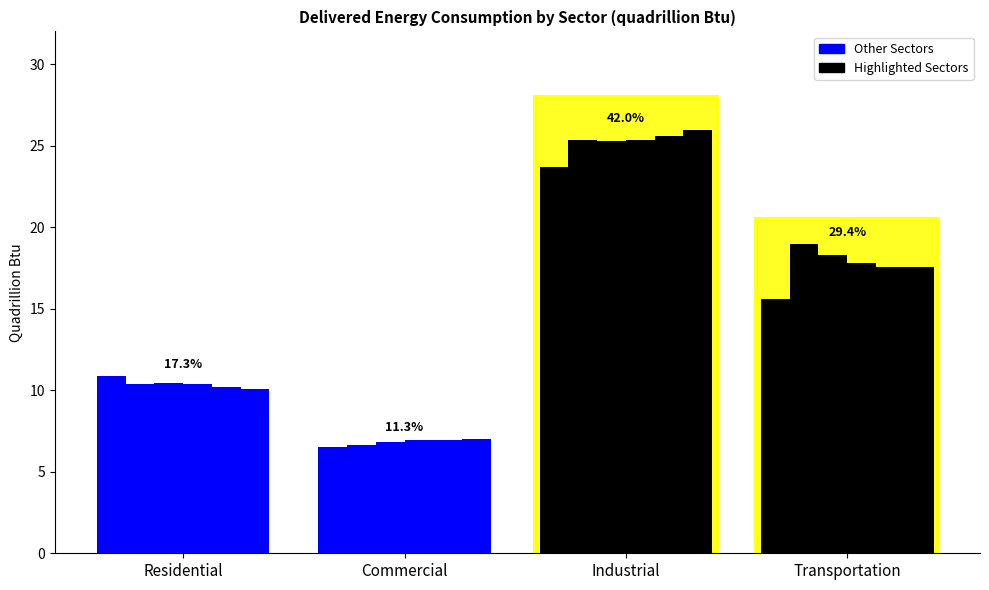

What is the label of the 4th bar from the right?

Residential